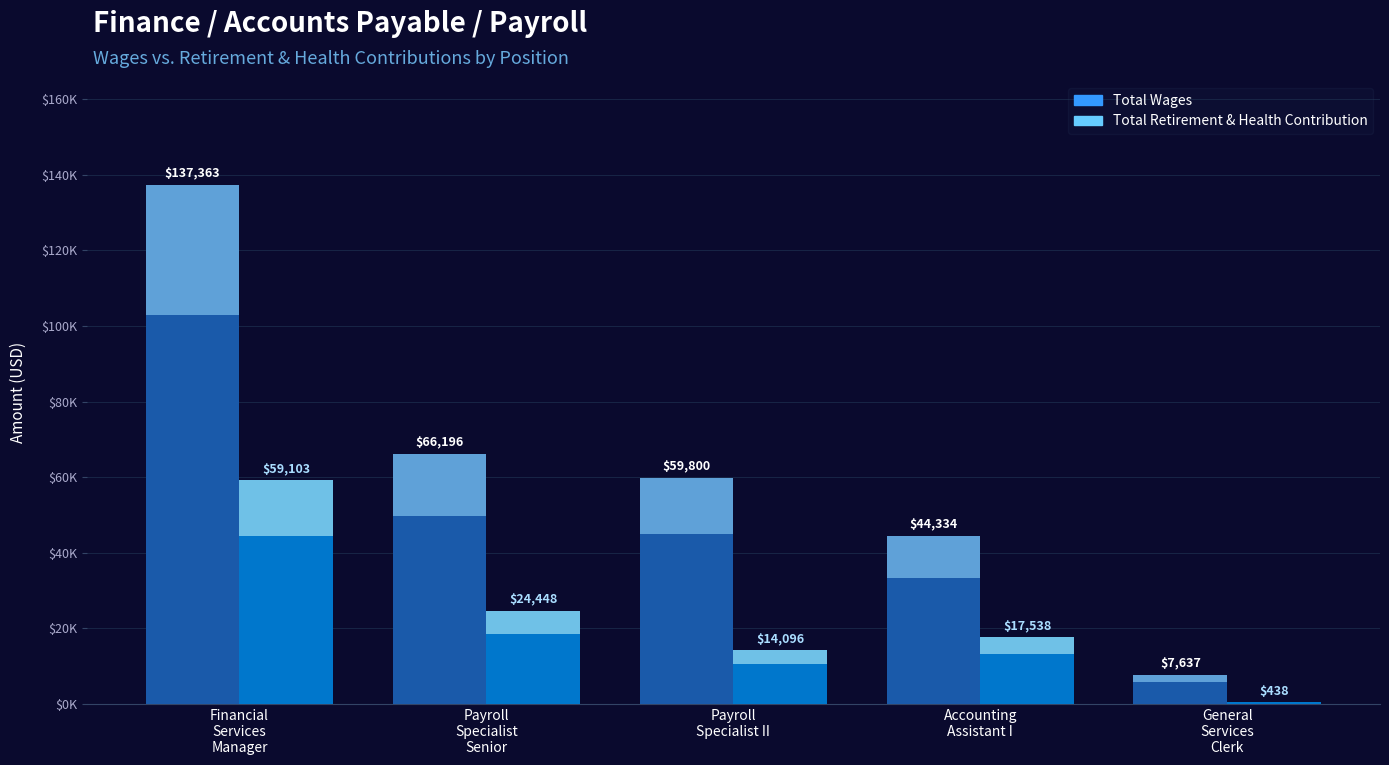

What is the approximate value of Total Wages at General
Services
Clerk, to the nearest 100?

7600